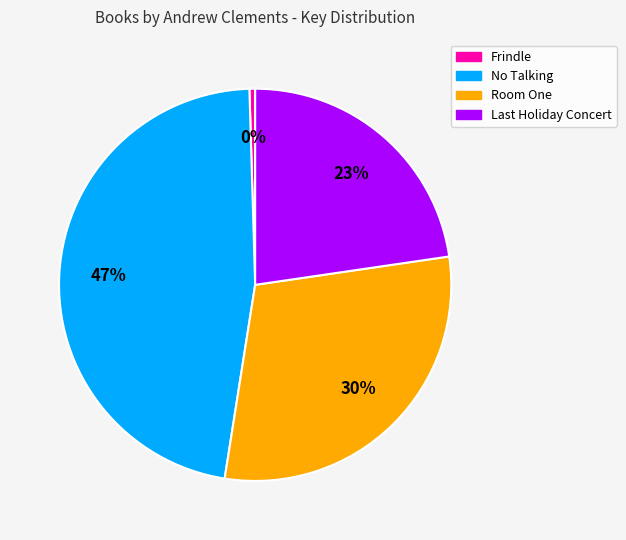

Which category has the smallest portion of the pie?

Frindle